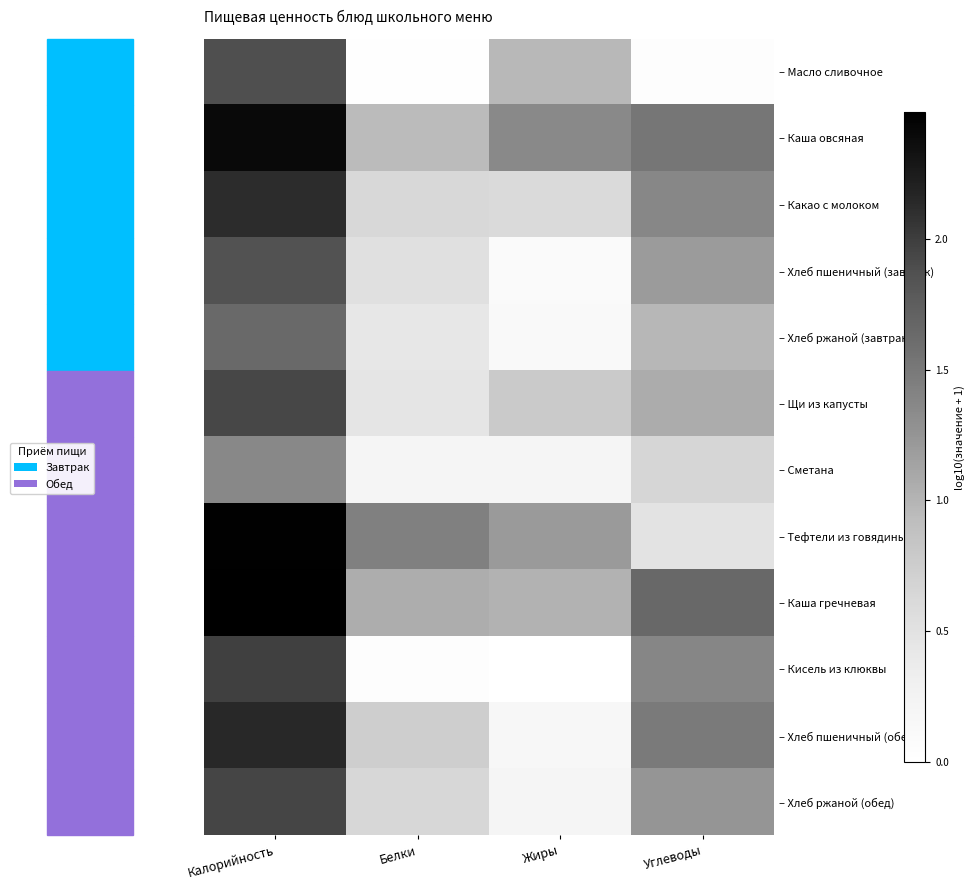

Reading left to right, list all the values displayed in this chart.

– Масло сливочное: Калорийность=1.9	Белки=0.0	Жиры=1.0	Углеводы=0.0
– Каша овсяная: Калорийность=2.4	Белки=0.9	Жиры=1.3	Углеводы=1.5
– Какао с молоком: Калорийность=2.1	Белки=0.6	Жиры=0.6	Углеводы=1.4
– Хлеб пшеничный (завтрак): Калорийность=1.9	Белки=0.5	Жиры=0.1	Углеводы=1.2
– Хлеб ржаной (завтрак): Калорийность=1.6	Белки=0.4	Жиры=0.1	Углеводы=1.0
– Щи из капусты: Калорийность=1.9	Белки=0.5	Жиры=0.8	Углеводы=1.1
– Сметана: Калорийность=1.4	Белки=0.2	Жиры=0.2	Углеводы=0.7
– Тефтели из говядины: Калорийность=2.5	Белки=1.4	Жиры=1.2	Углеводы=0.5
– Каша гречневая: Калорийность=2.5	Белки=1.1	Жиры=1.0	Углеводы=1.7
– Кисель из клюквы: Калорийность=2.0	Белки=0.0	Жиры=0.0	Углеводы=1.4
– Хлеб пшеничный (обед): Калорийность=2.2	Белки=0.7	Жиры=0.2	Углеводы=1.5
– Хлеб ржаной (обед): Калорийность=1.9	Белки=0.6	Жиры=0.2	Углеводы=1.2